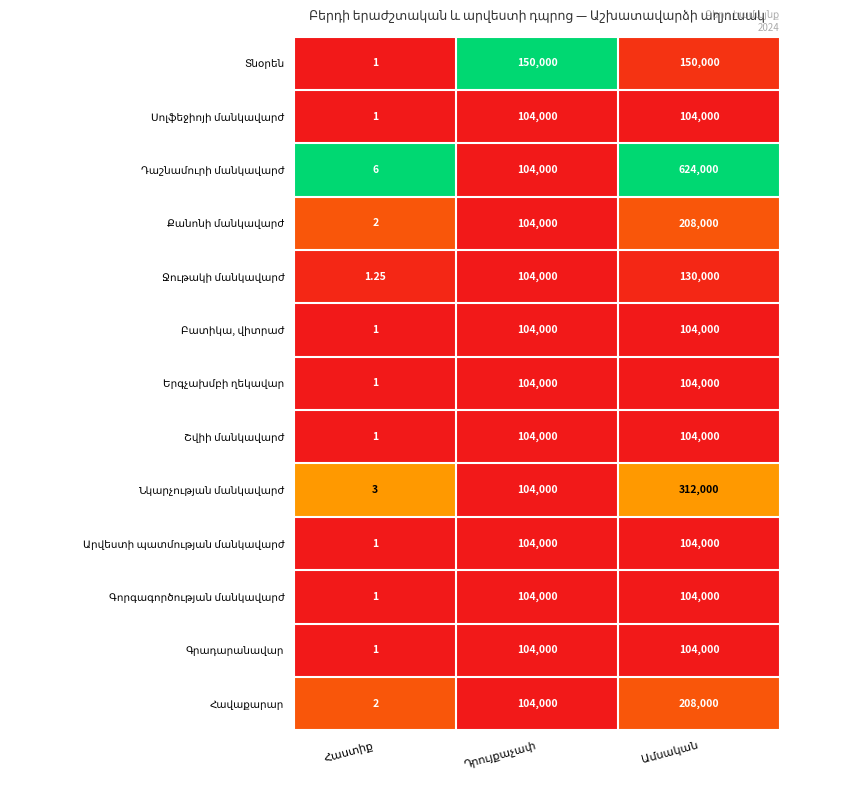

Count the number of data series in this chart.

13